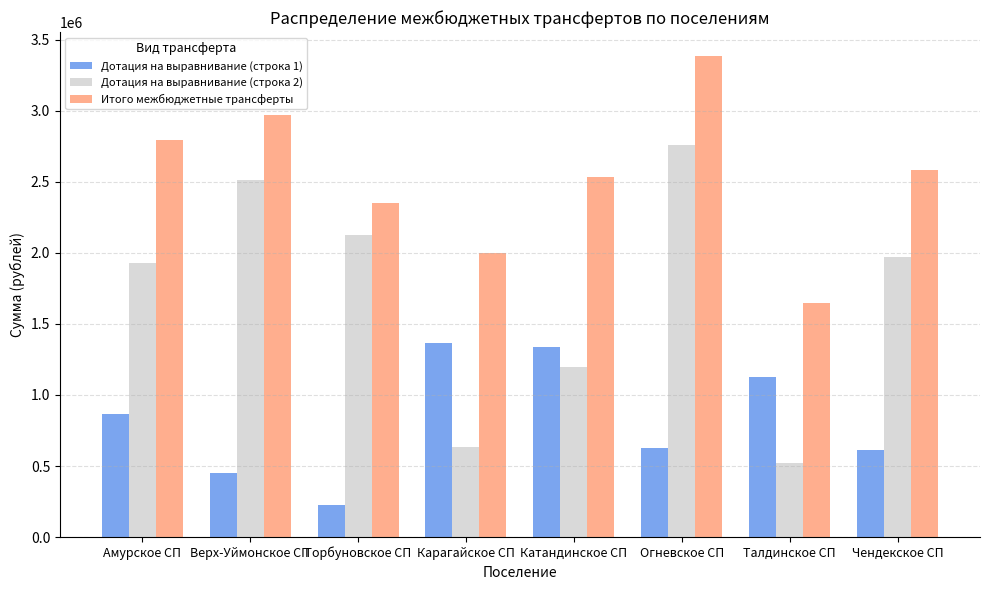

Reading left to right, what are all the values shown in this chart?

Дотация на выравнивание (строка 1): 863660	453570	222410	1362840	1337710	628420	1126090	611800
Дотация на выравнивание (строка 2): 1927960	2516560	2127530	636820	1199740	2757190	518650	1972020
Итого межбюджетные трансферты: 2791620	2970130	2349940	1999660	2537450	3385610	1644740	2583820